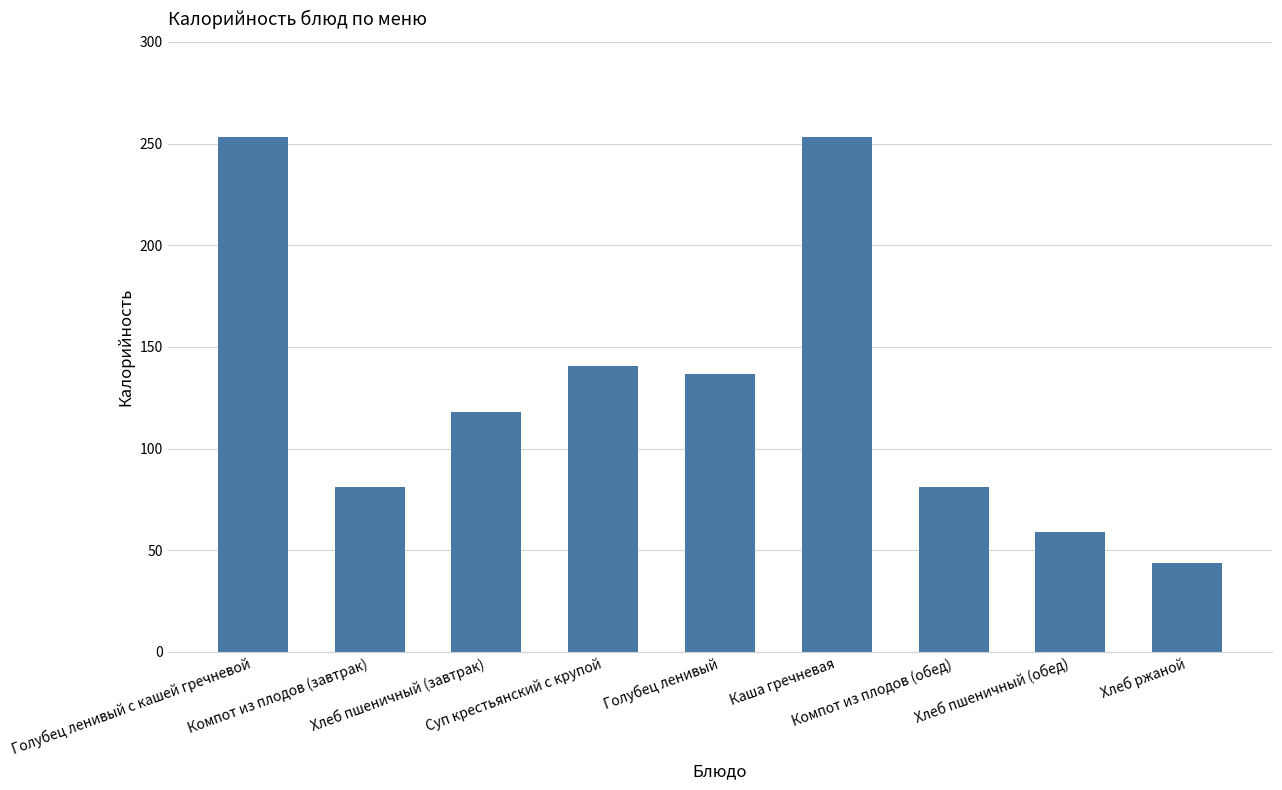

How many series are shown in this chart?

1